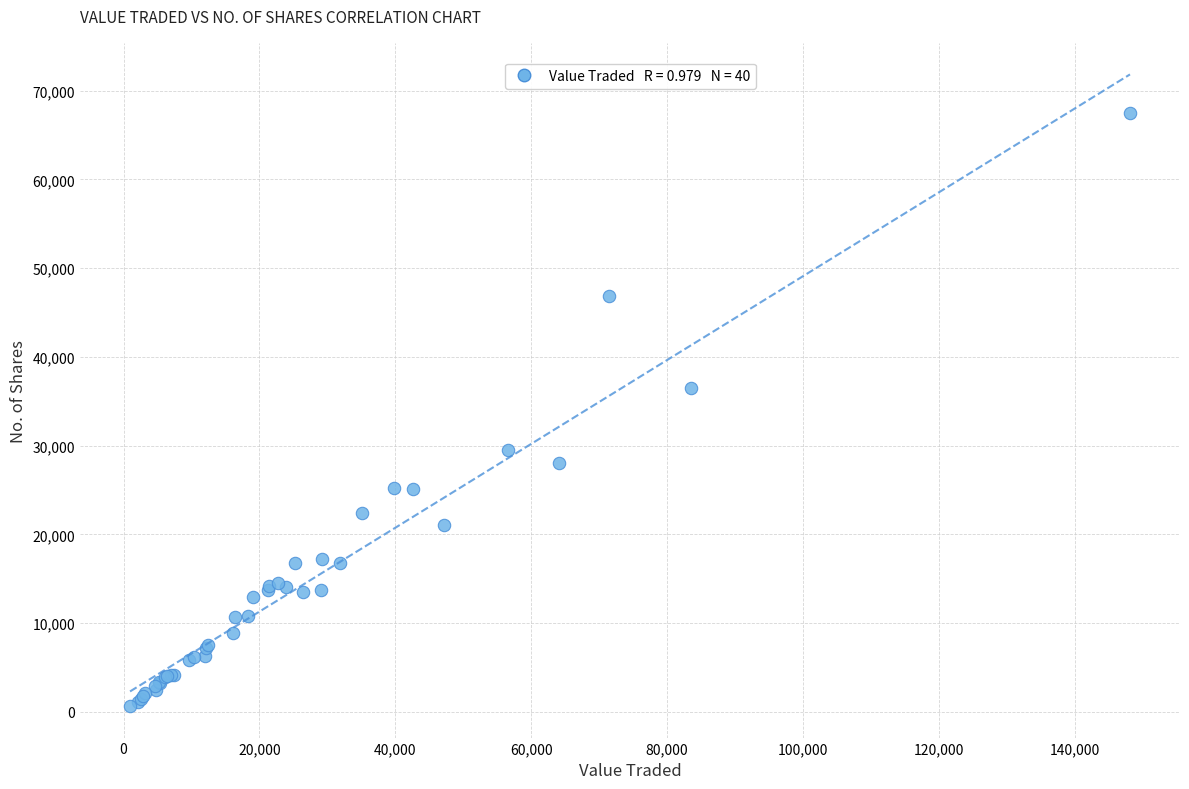

What Y value in the scatter plot is closest to 34076?

36448